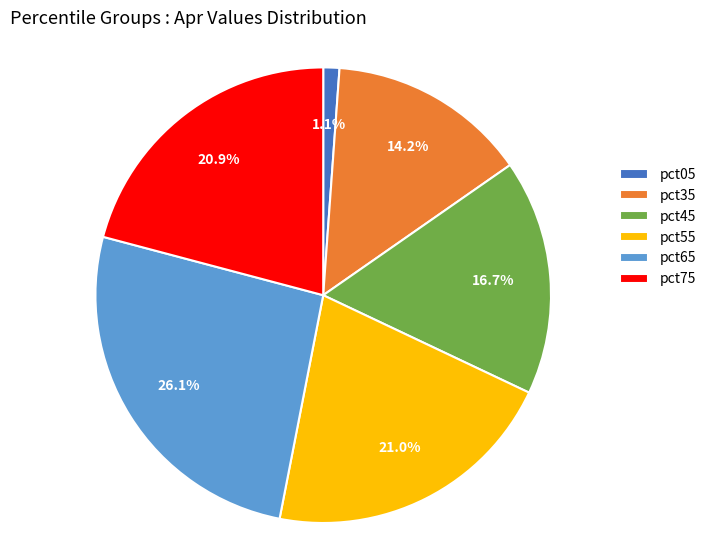

Is there a majority slice in this chart?

No